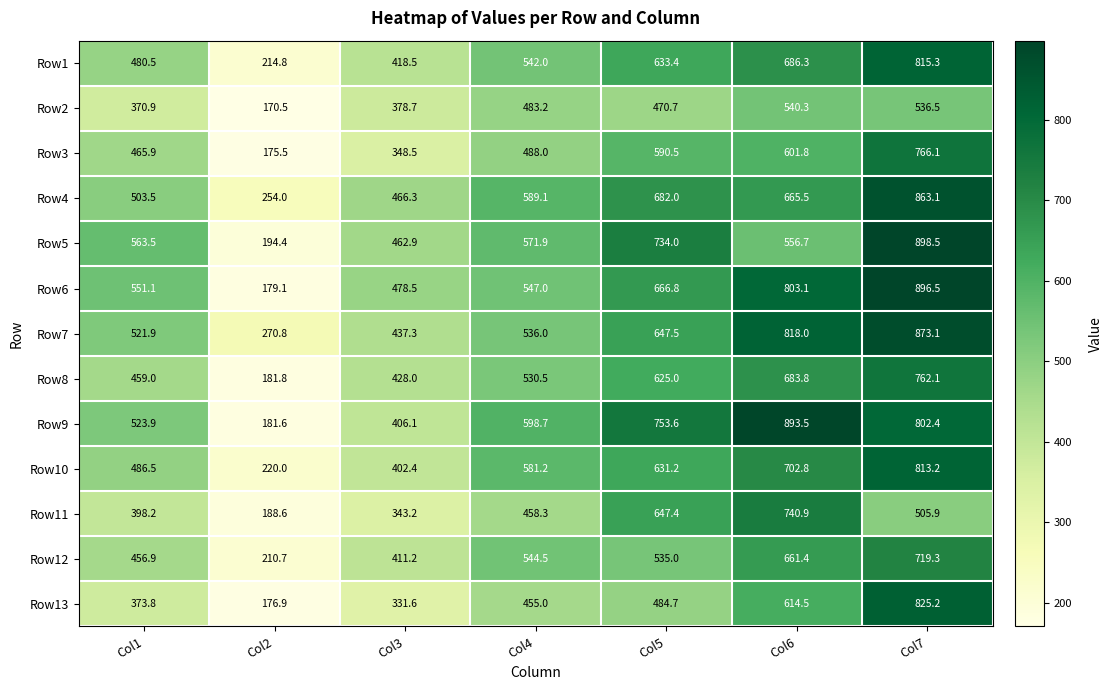

The value of Row6 at Col7 is 896.5. True or false?

True